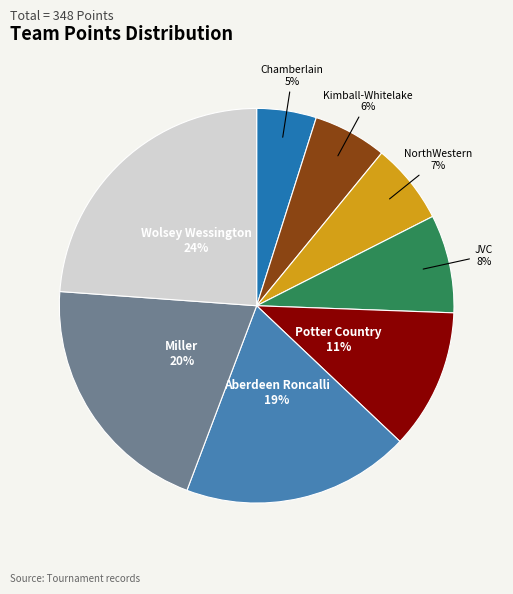

To the nearest percent, what is the difference between the Chamberlain and JVC slice percentages?

3%